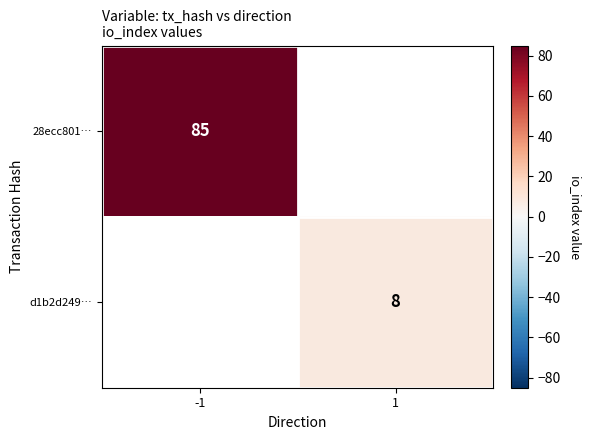

The 28ecc801… series shows 85 at -1. True or false?

True